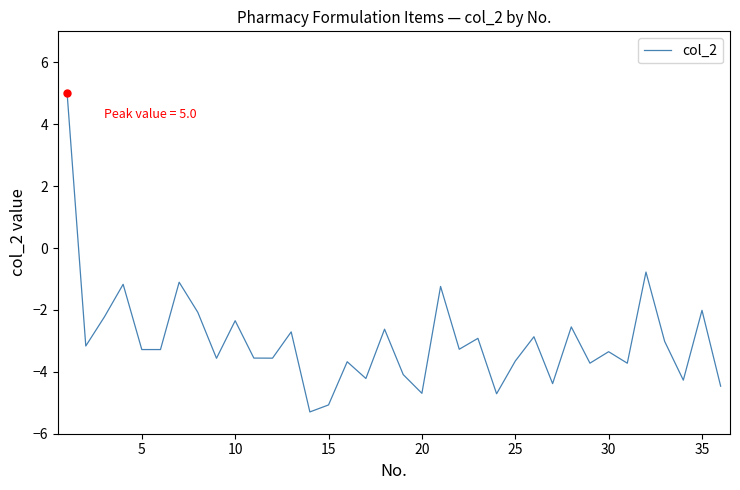

Reading right to left, what are all the values shown in this chart?

-4.5	-2.0	-4.3	-3.0	-0.8	-3.7	-3.4	-3.7	-2.5	-4.4	-2.9	-3.7	-4.7	-2.9	-3.3	-1.2	-4.7	-4.1	-2.6	-4.2	-3.7	-5.1	-5.3	-2.7	-3.6	-3.6	-2.3	-3.6	-2.1	-1.1	-3.3	-3.3	-1.2	-2.2	-3.2	5.0